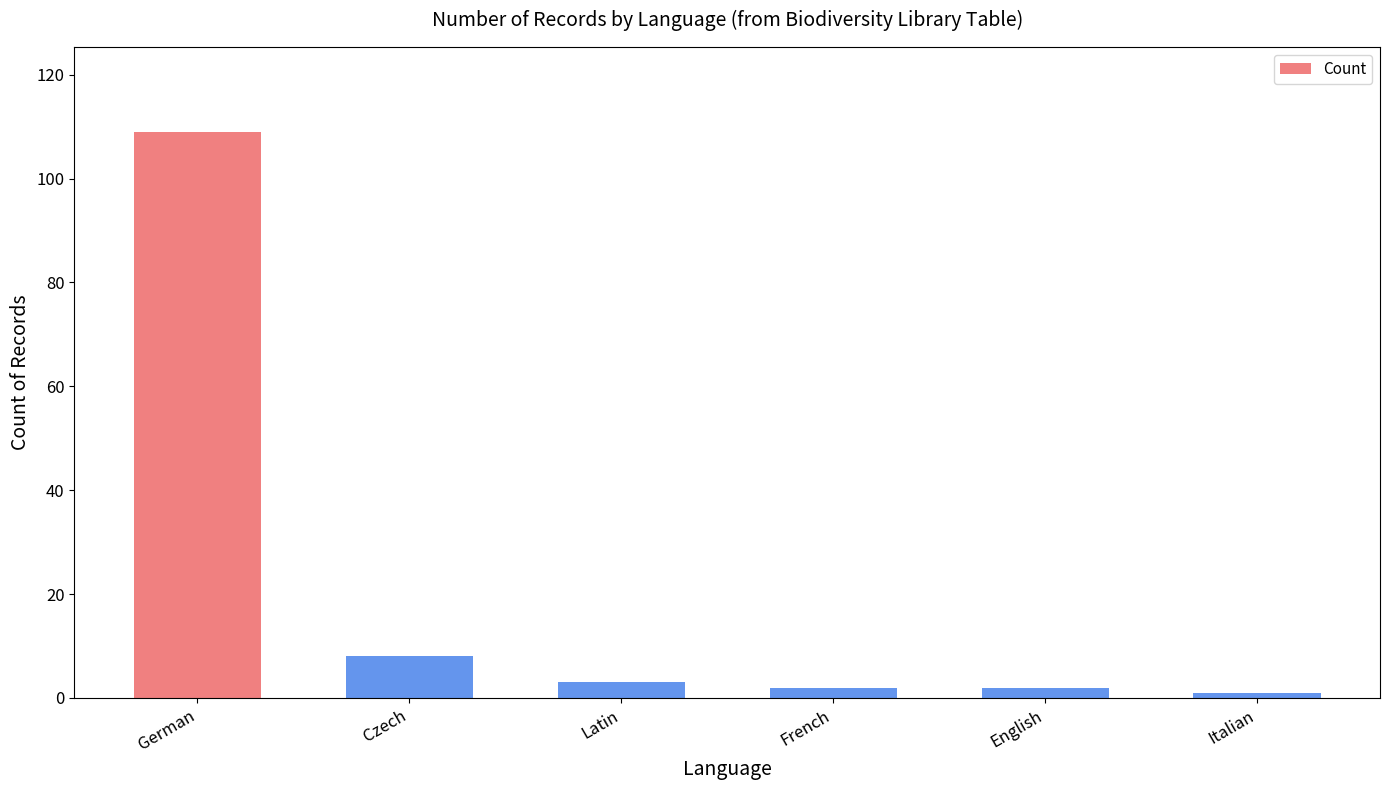

What position from the left is Latin?

3